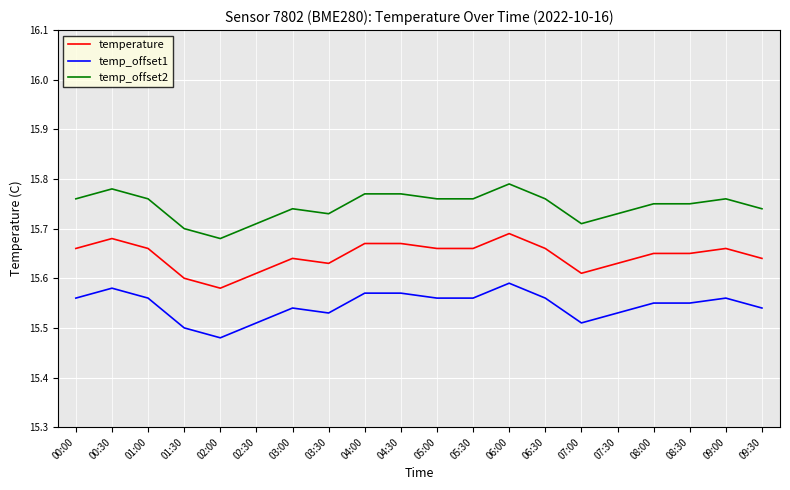

At which category does the chart reach its peak across all series?

06:00